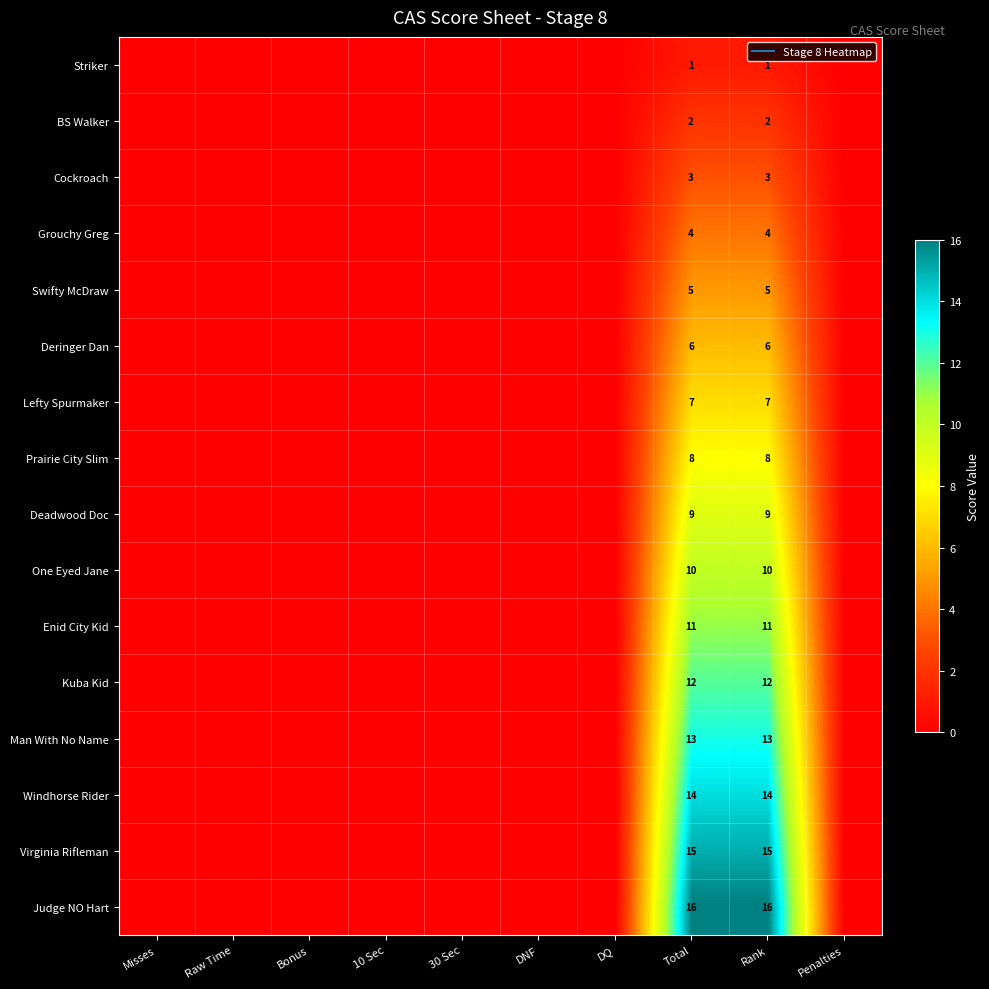

Is it true that Lefty Spurmaker equals 7 at Rank?

True